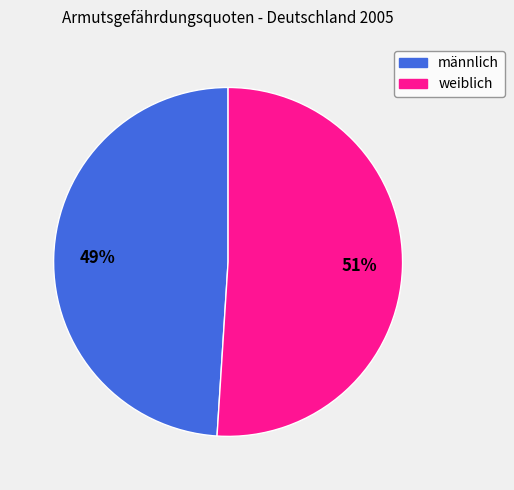

Count the number of slices in the pie.

2